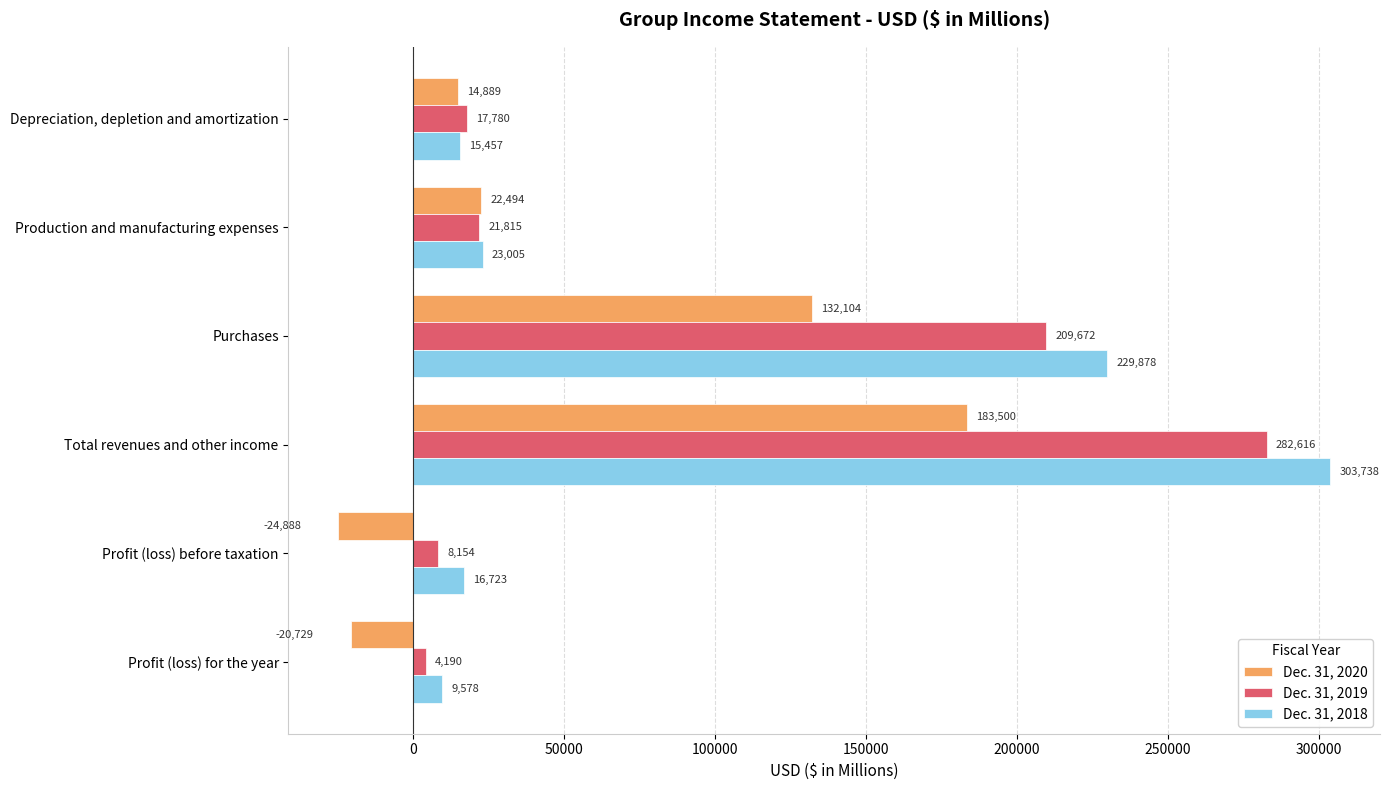

At which category is the sum across all series the highest?

Total revenues and other income